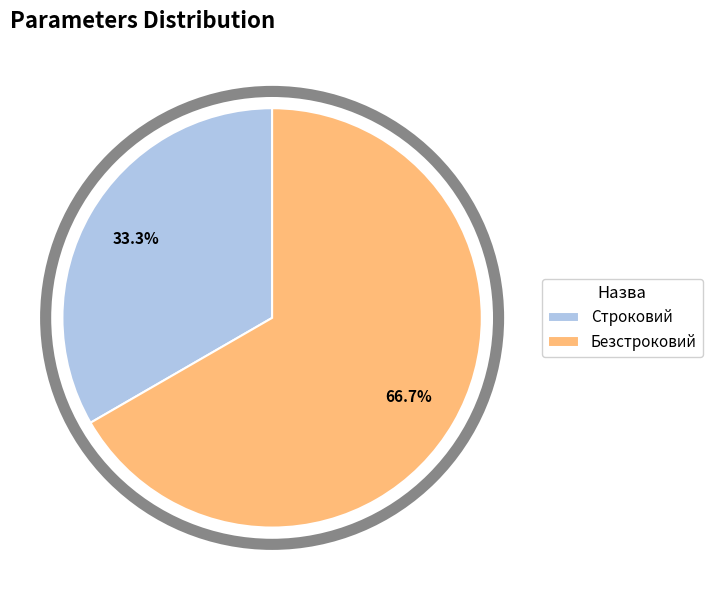

To the nearest percent, what portion does Строковий represent?

33%